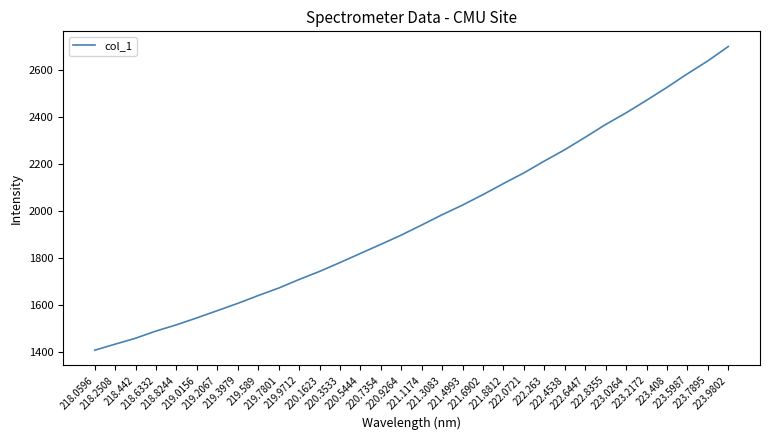

What is the minimum value shown in the chart?

1405.6